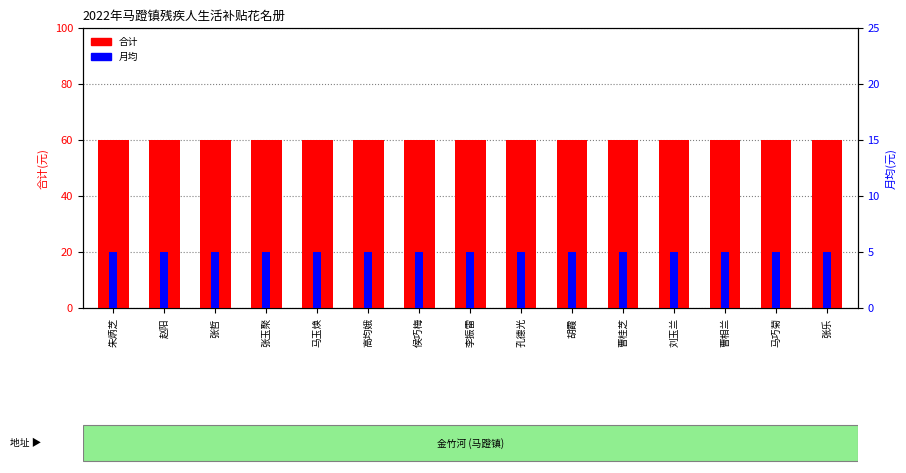

Rank the series by their maximum value, from lowest to highest.

月均, 合计